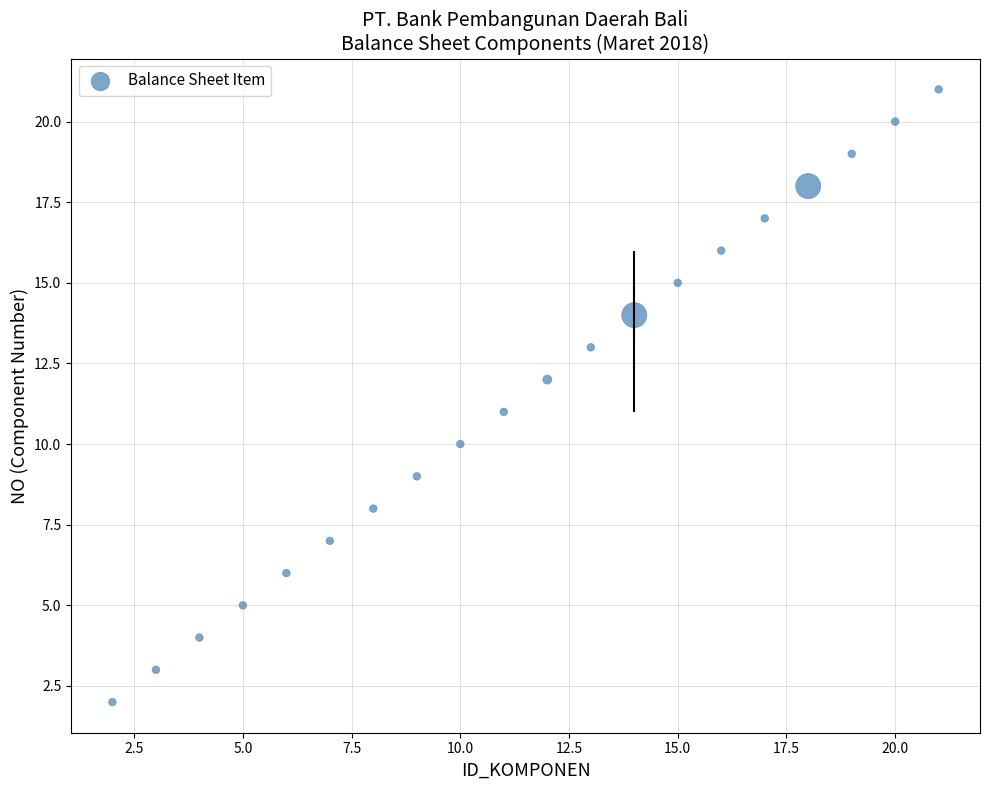

What is the range of X values (max minus min)?

19